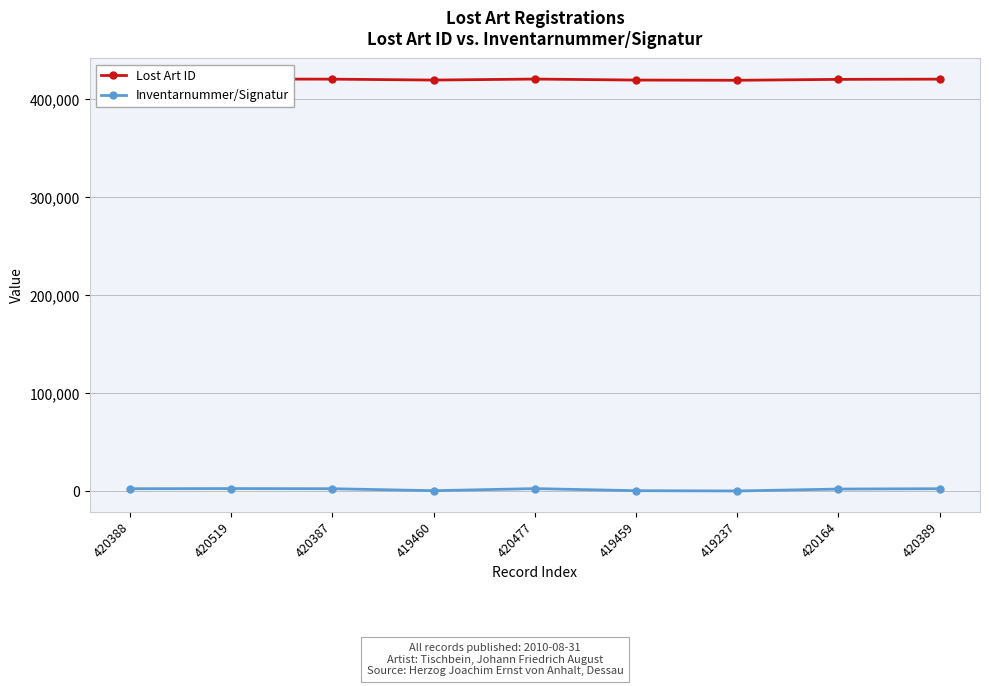

Is it true that Lost Art ID equals 420519 at 420519?

True